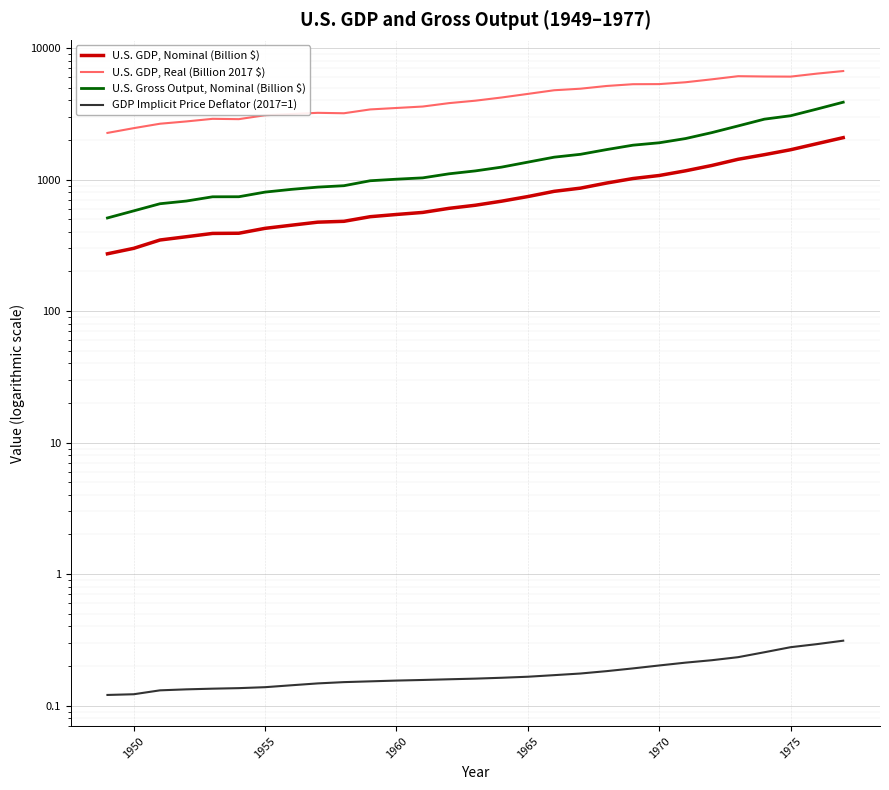

How many values in the U.S. Gross Output, Nominal (Billion $) series are below 1242?

15